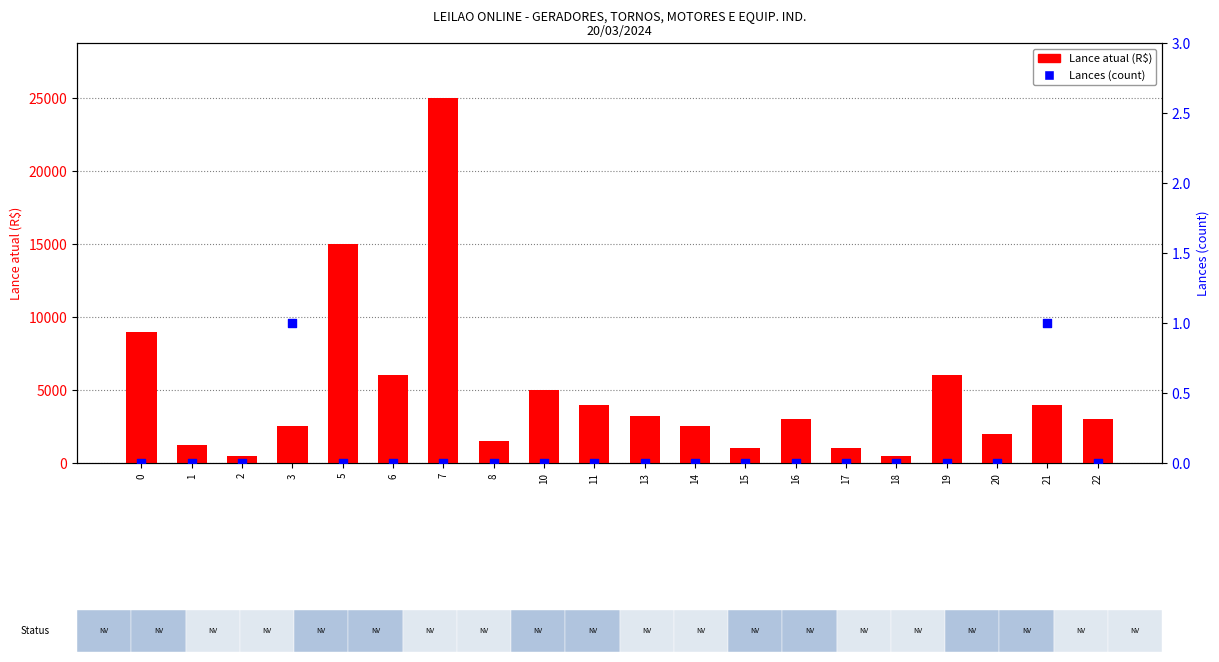

At which category is the sum across all series the highest?

7